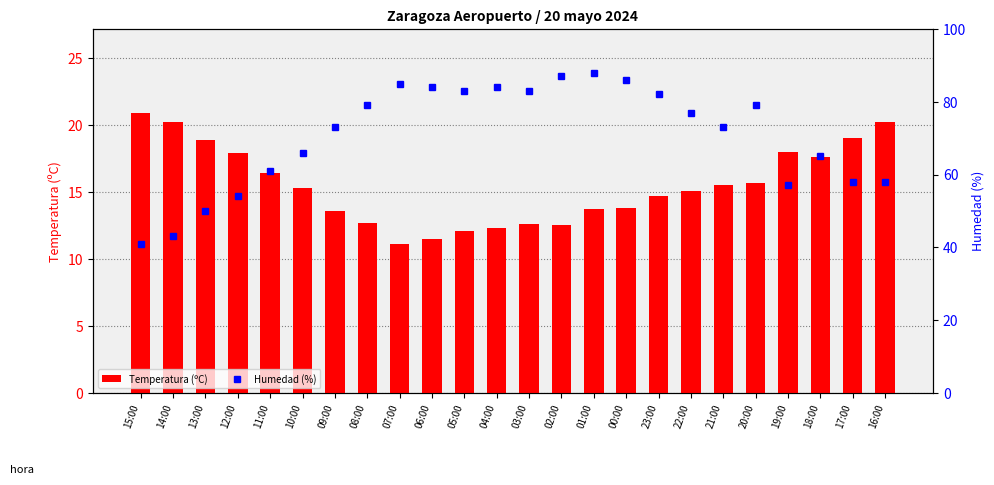

What is the minimum value shown in the chart?

11.1